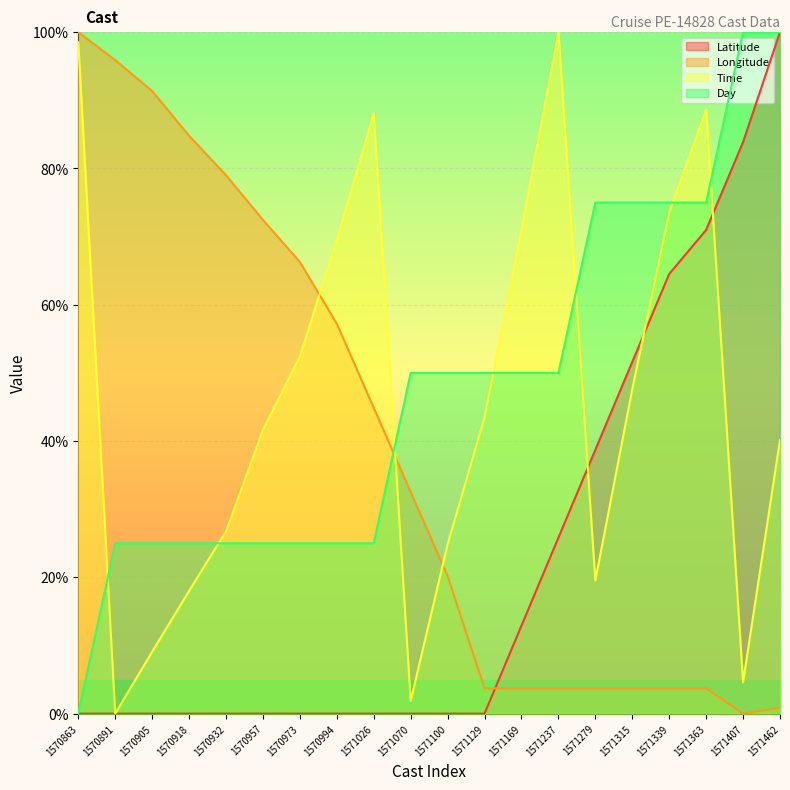

What is the sum of the Time values at 1571407 and 1571363?

93.3